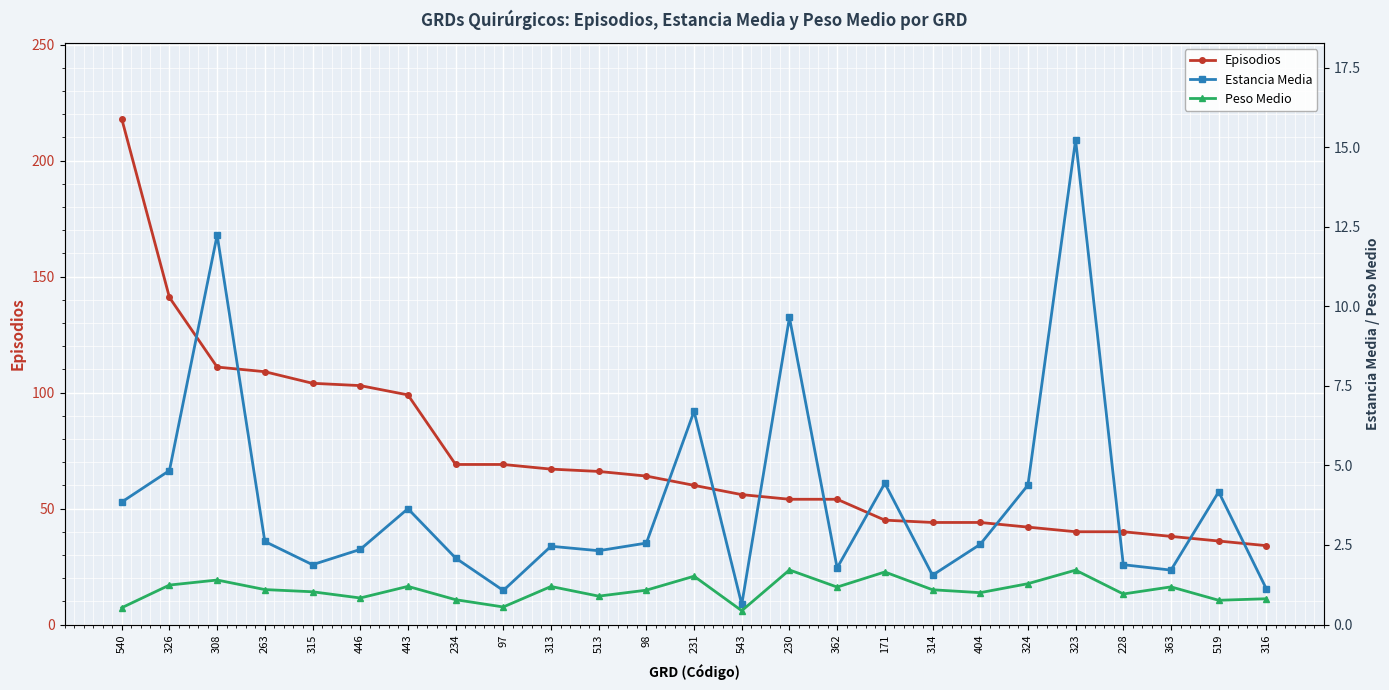

What is the label of the 11th point from the left?

513